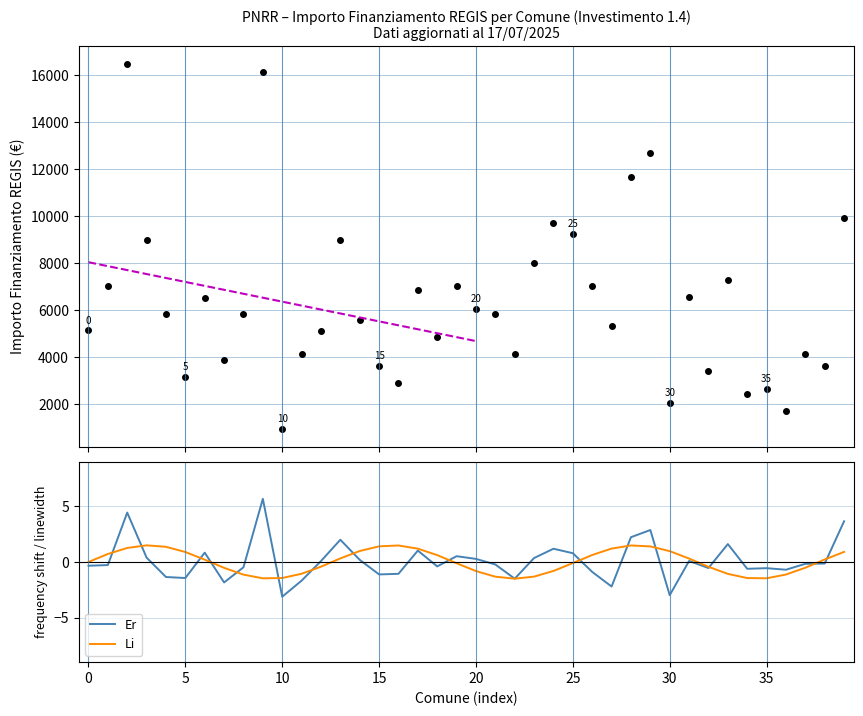

What is the sum of all Er values?

4.7